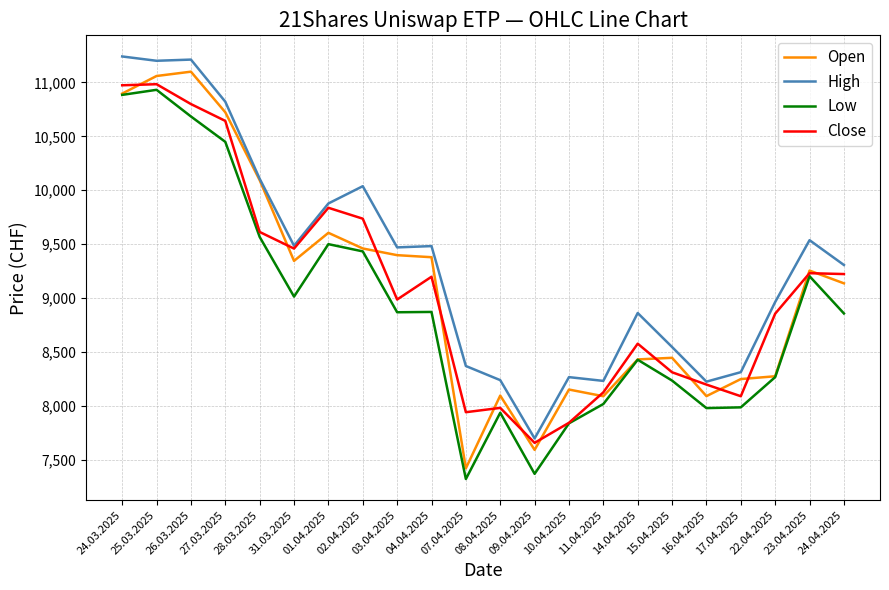

Count the number of categories in the chart.

22